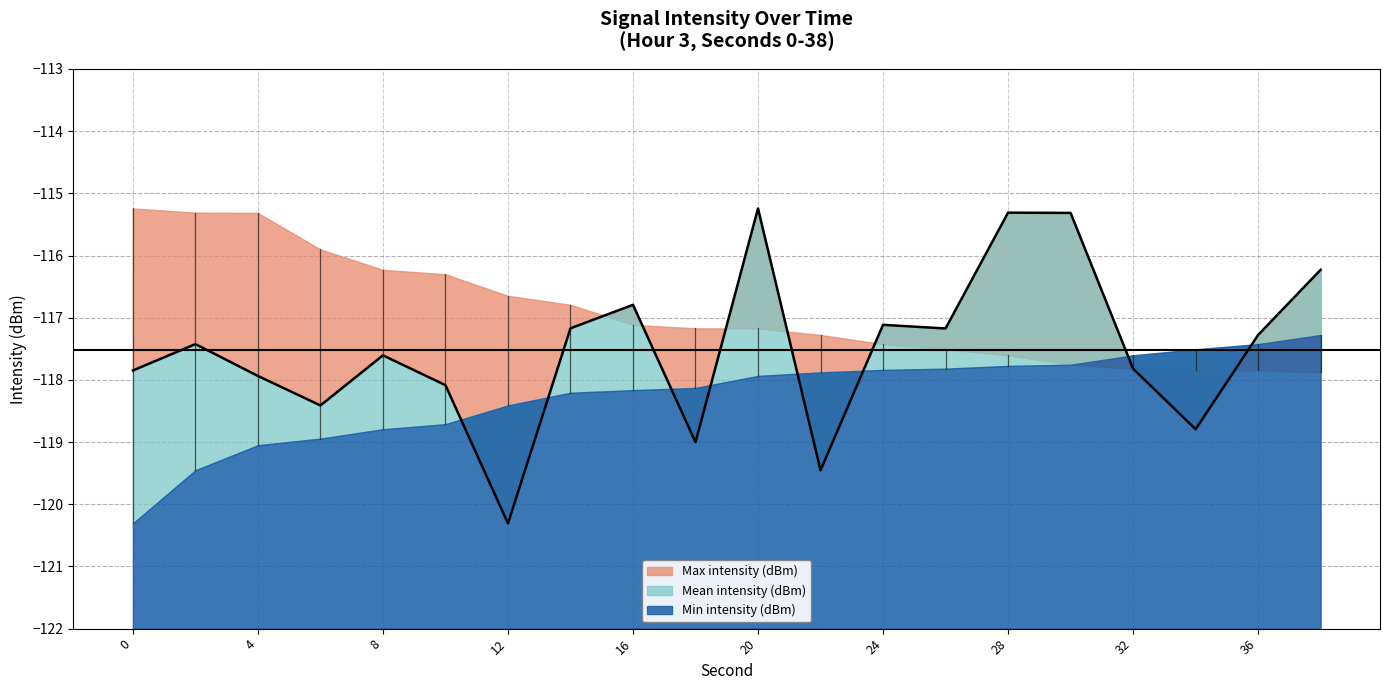

How many lines are shown in the chart?

3